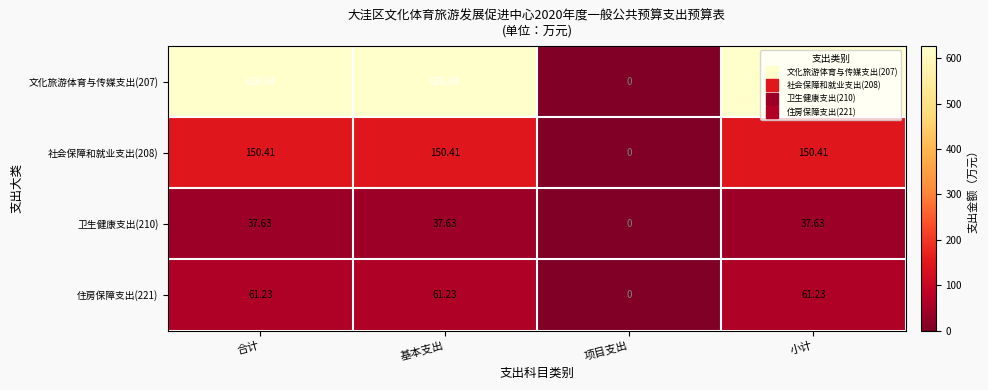

Where is 住房保障支出(221) nearest to the value 30?

项目支出